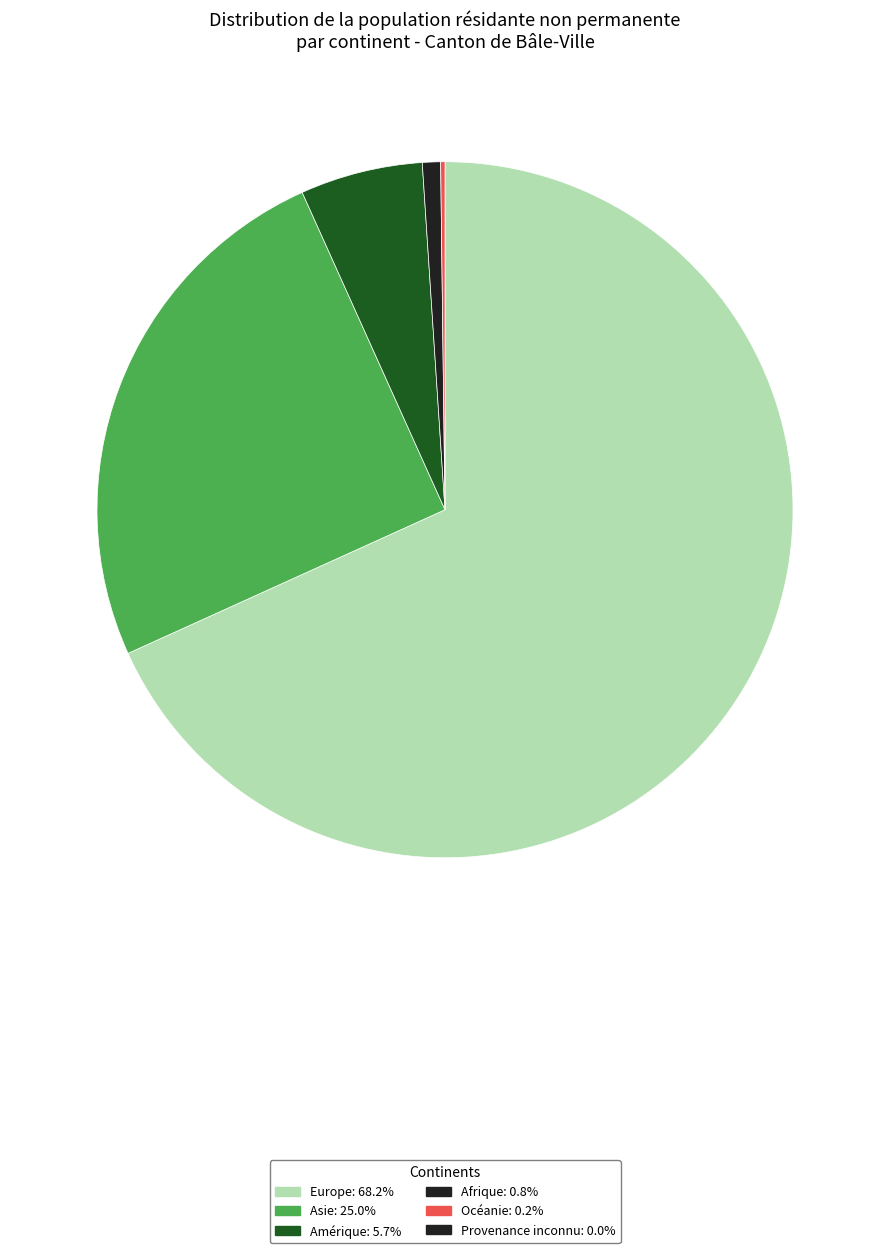

Is there a majority slice in this chart?

Yes